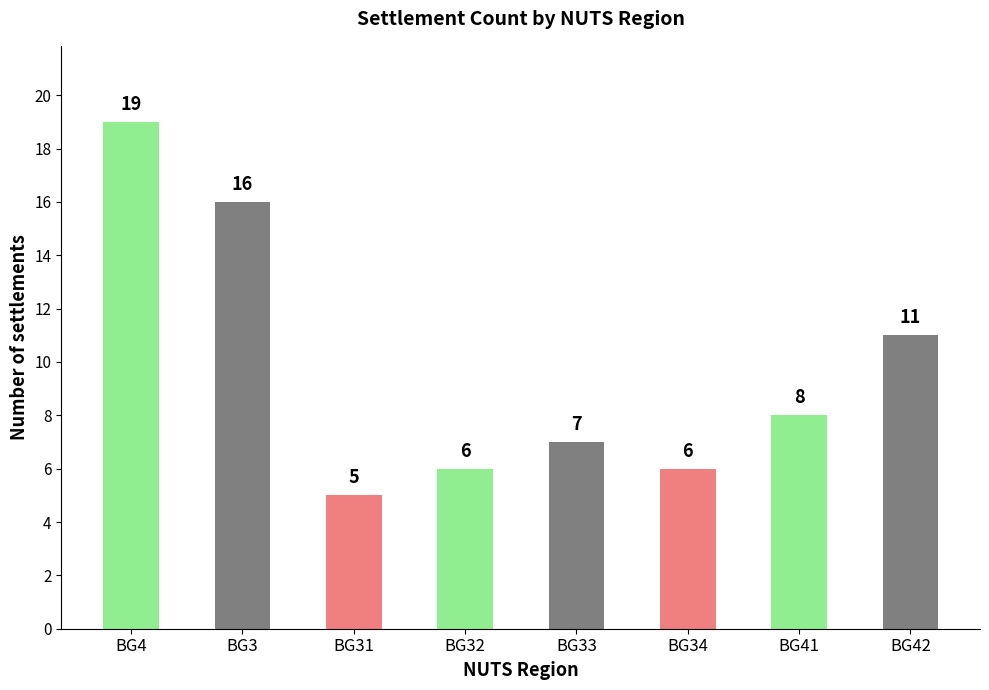

What is the average value?

10